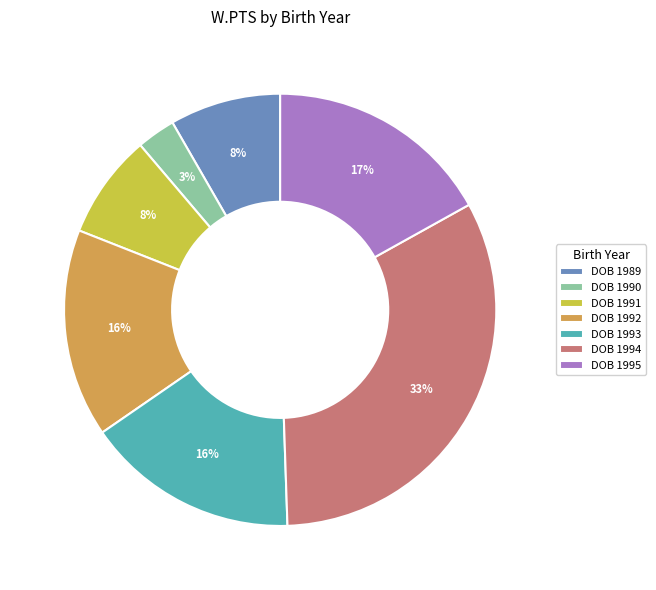

Does any single category account for the majority?

No